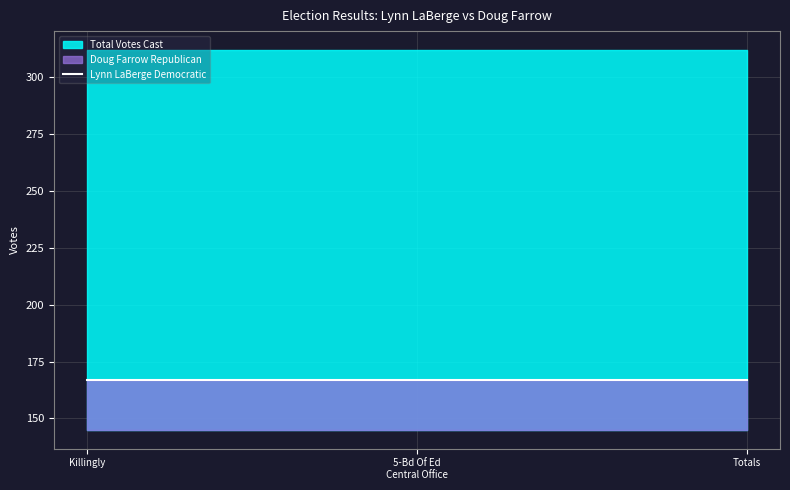

What is the label of the 1st point from the left?

Killingly